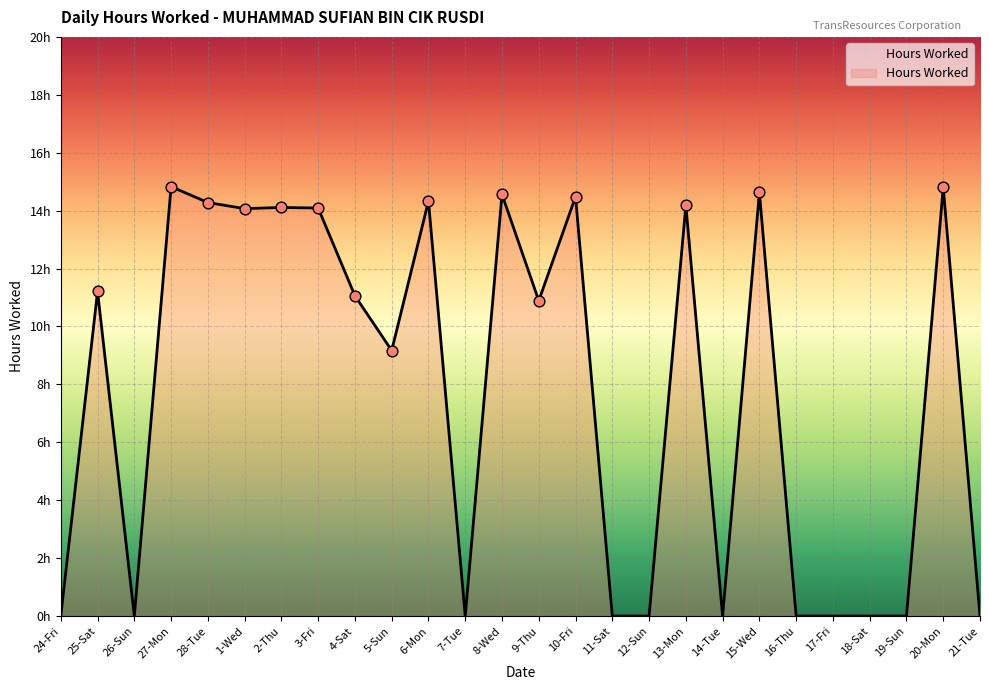

What is the change in value from 2-Thu to 10-Fri?

+0.4